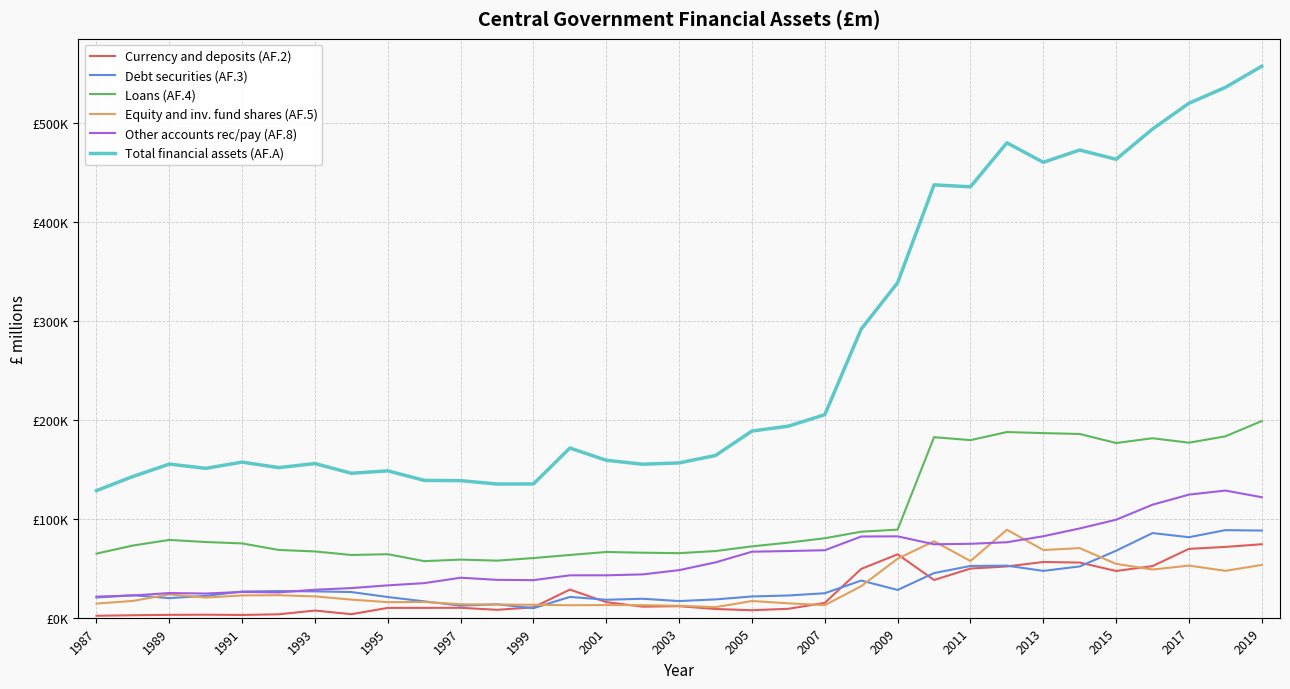

Does the chart display data point markers on the line(s)?

No